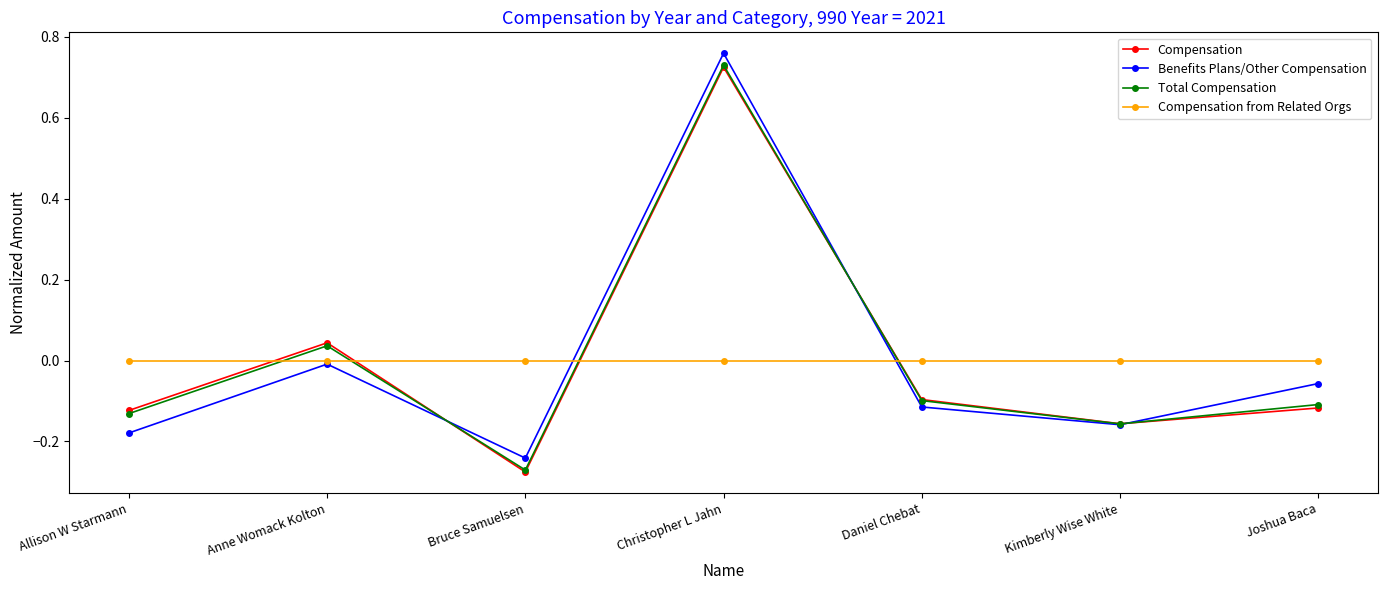

What is the label of the 1st point from the right?

Joshua Baca